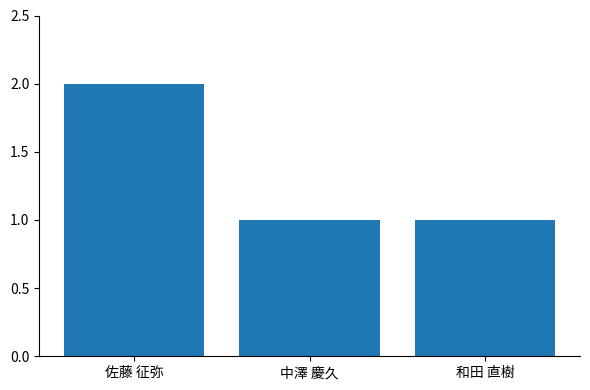

What is the greatest value displayed?

2